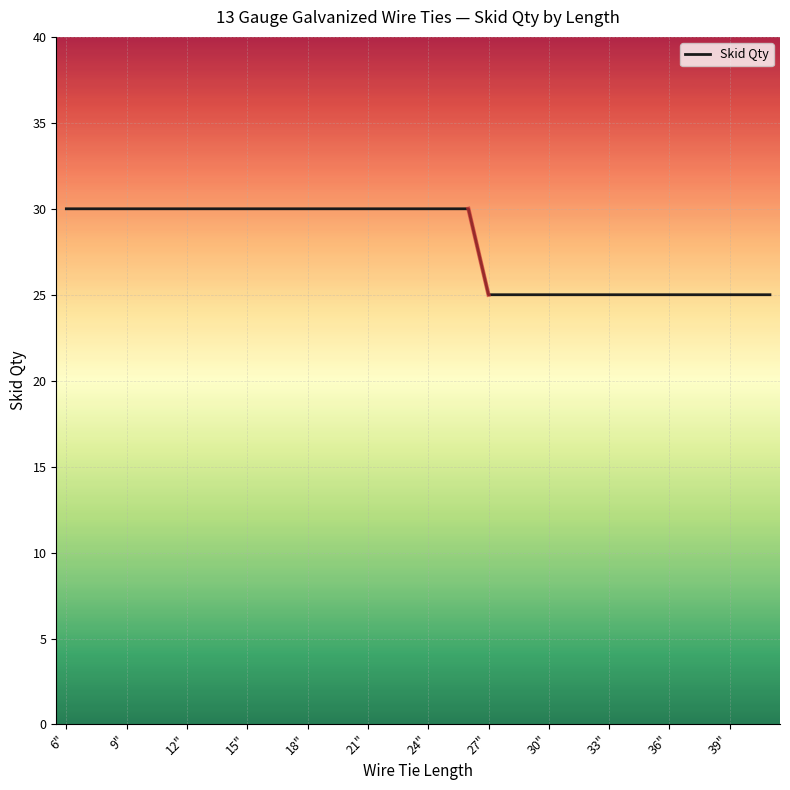

How many values are between 25 and 30?

36